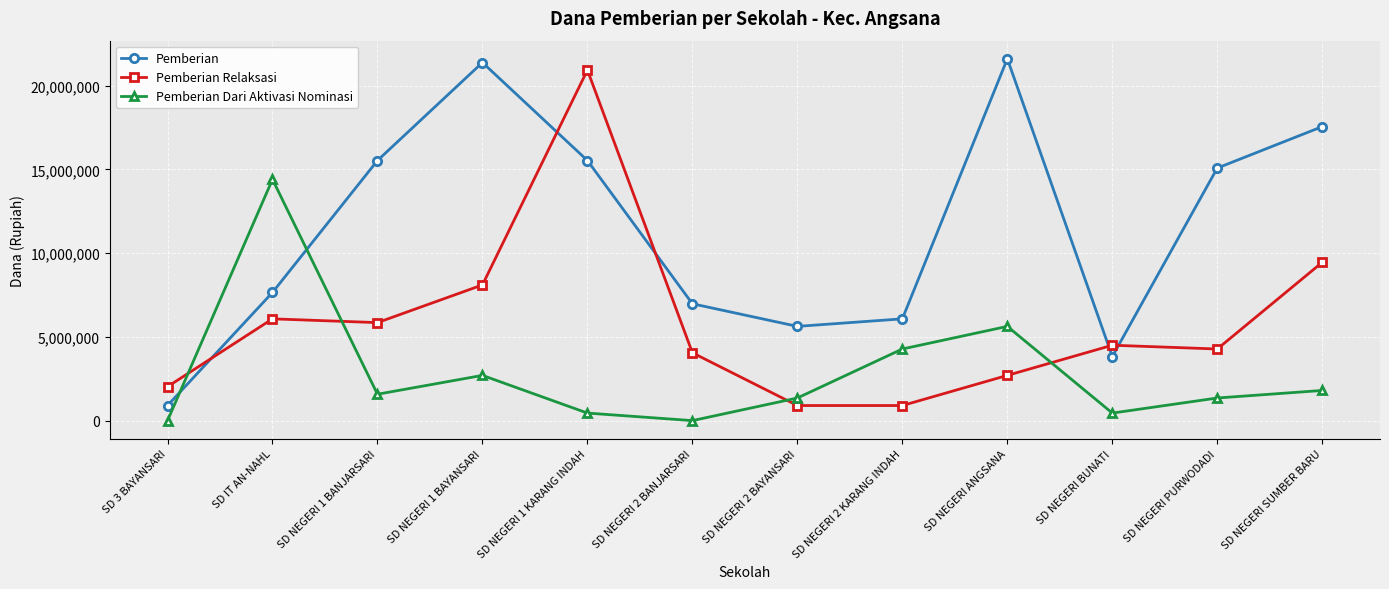

How many lines are shown in the chart?

3